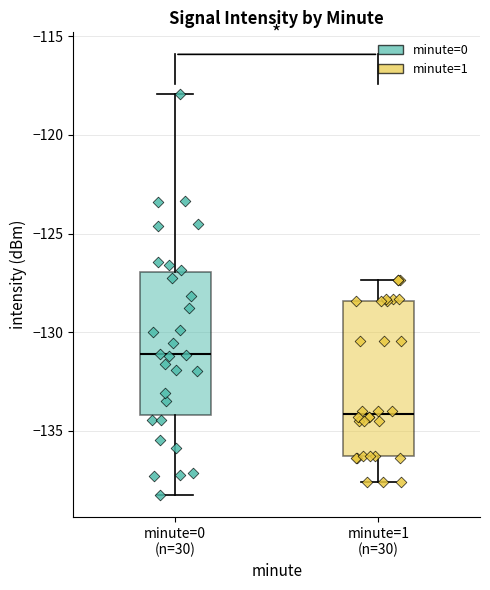

Which box's median line is the highest?

minute=0 (n=30)